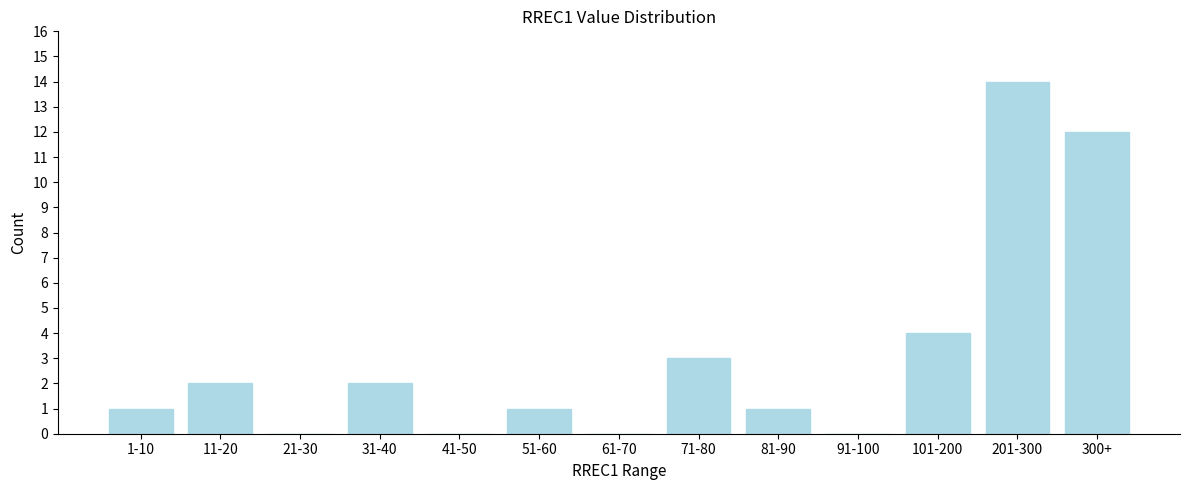

Reading left to right, what are all the values shown in this chart?

1-10=1	11-20=2	21-30=0	31-40=2	41-50=0	51-60=1	61-70=0	71-80=3	81-90=1	91-100=0	101-200=4	201-300=14	300+=12